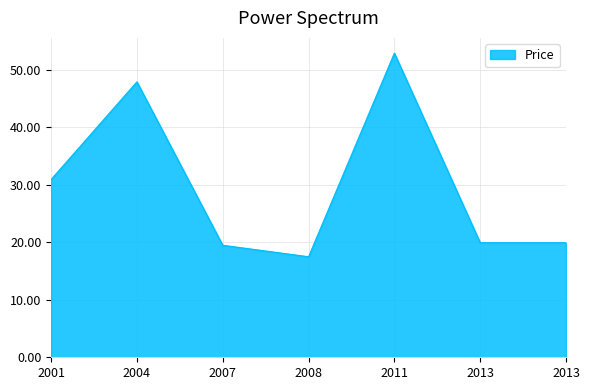

The value at 2013 is 35.5. True or false?

False